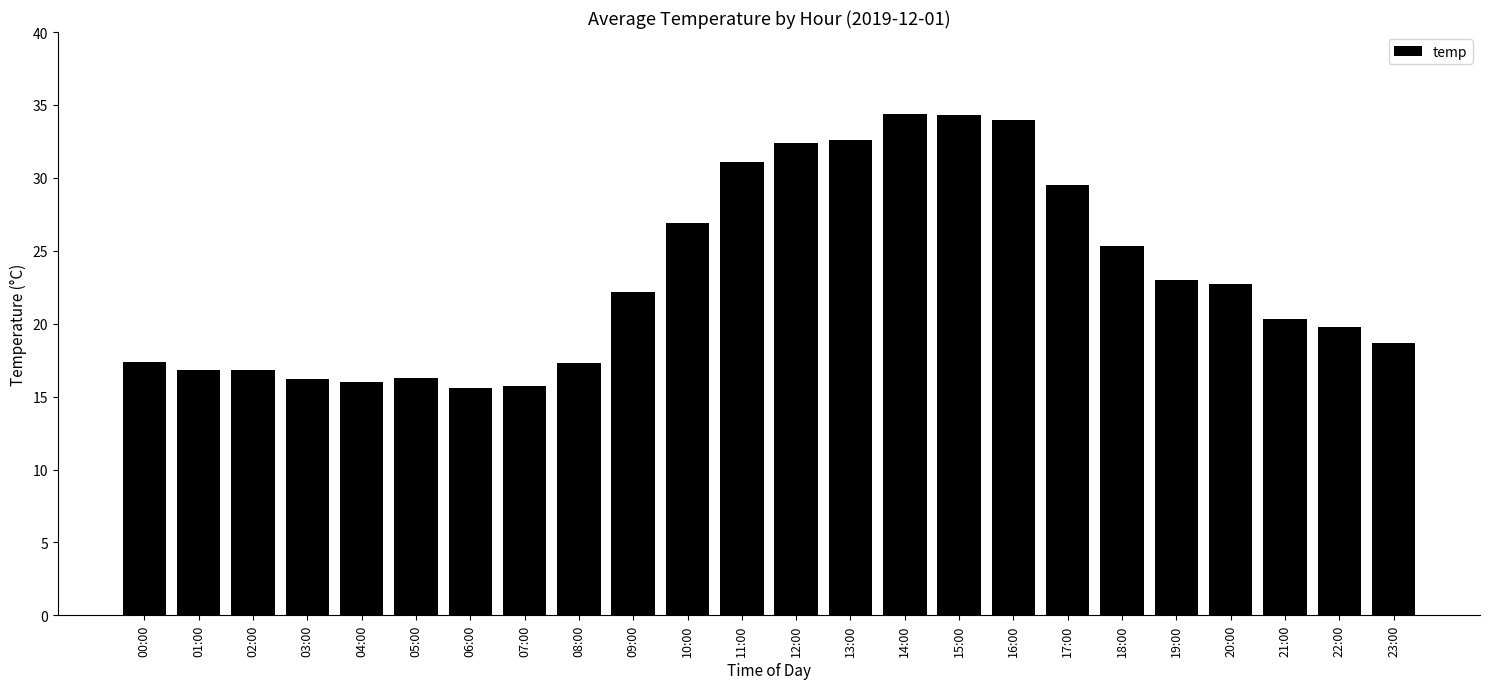

What is the sum of all values?

555.3